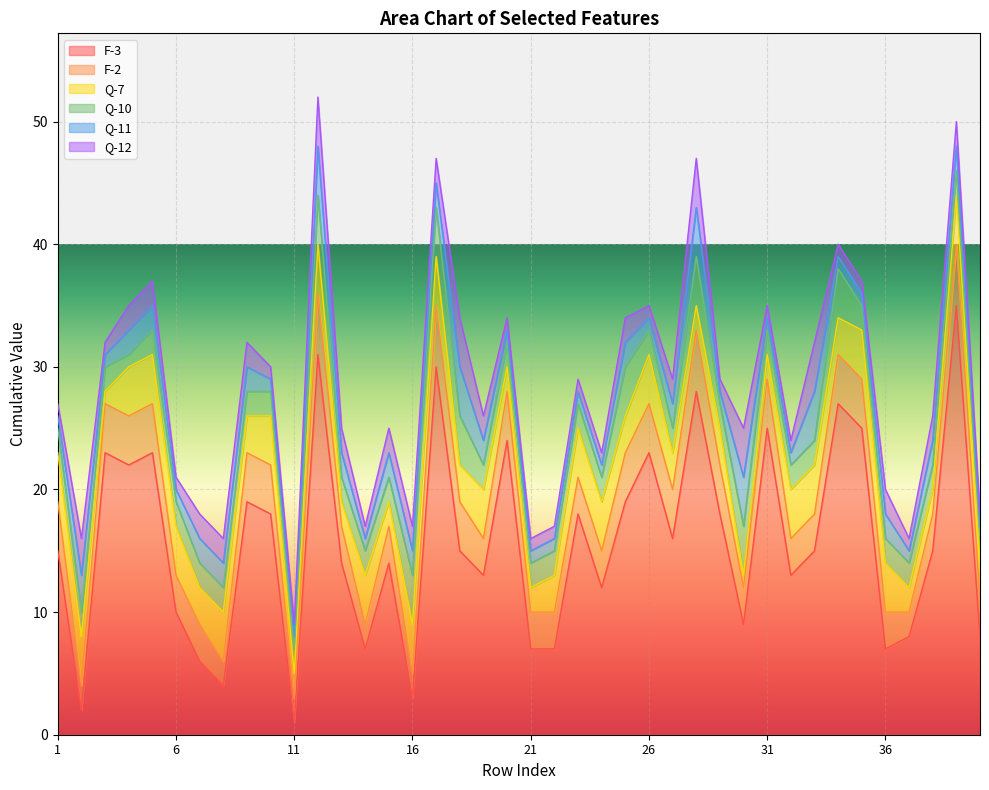

How many Q-12 values are between 1 and 2?

34